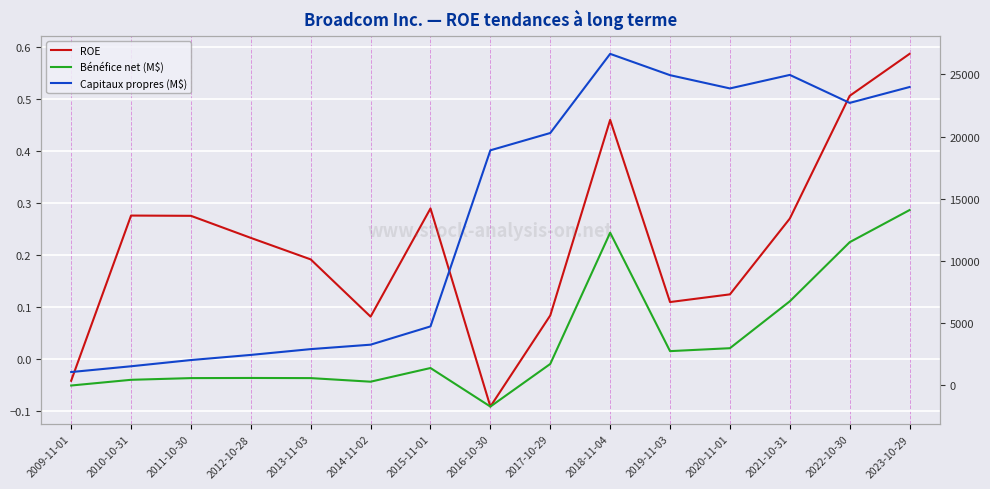

What is the label of the 5th point from the left?

2013-11-03